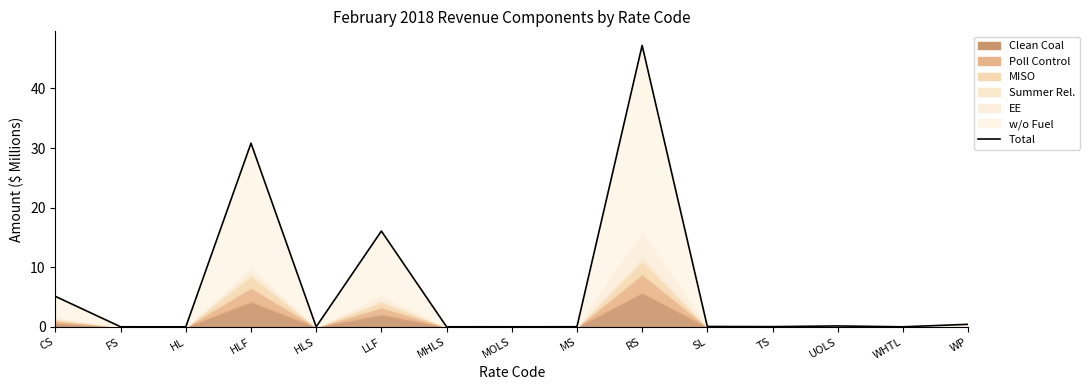

What value does the data have at WP?

0.4